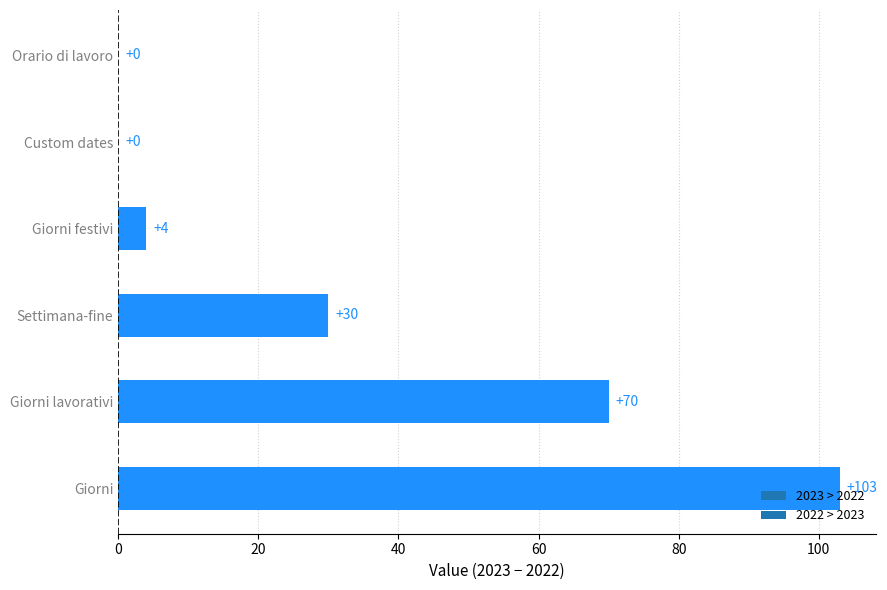

The chart shows a value of 0 at Orario di lavoro. True or false?

True